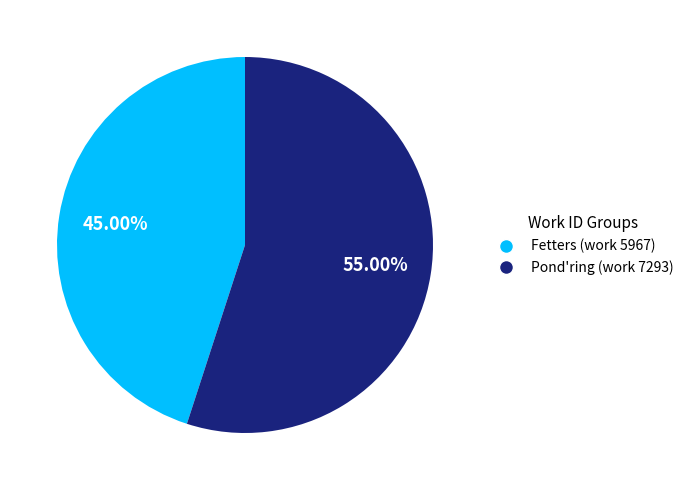

Rank the categories by value from highest to lowest.

Pond'ring (work 7293), Fetters (work 5967)